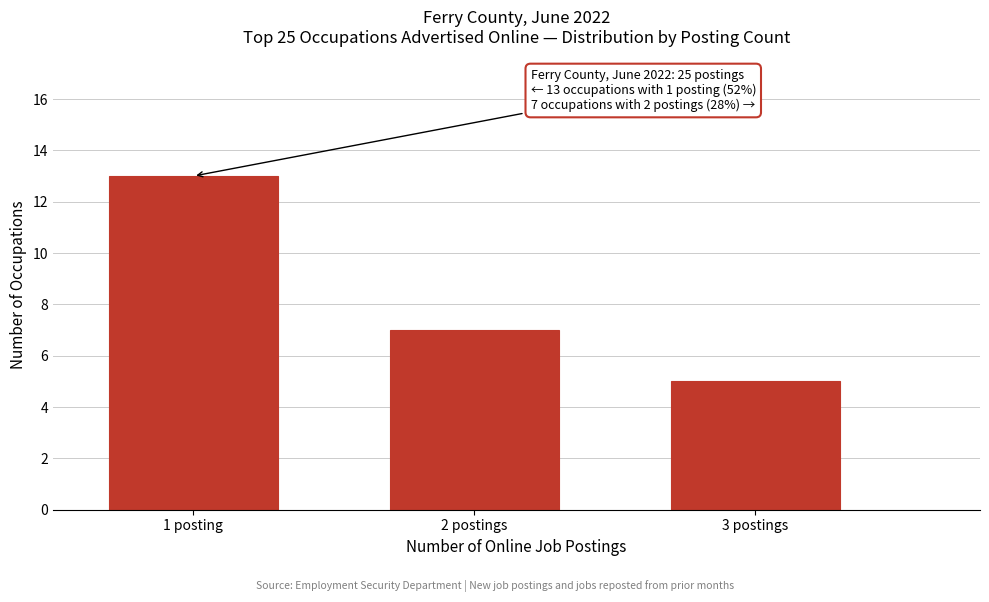

Reading left to right, extract all data points from this chart.

1 posting=13	2 postings=7	3 postings=5